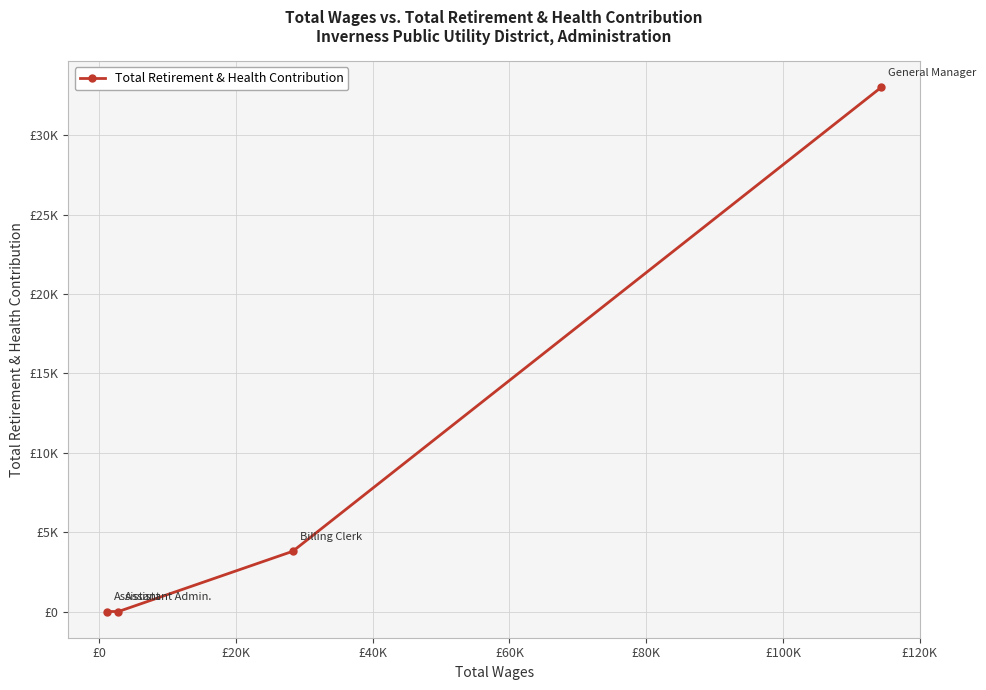

Does the chart have visible grid lines?

Yes